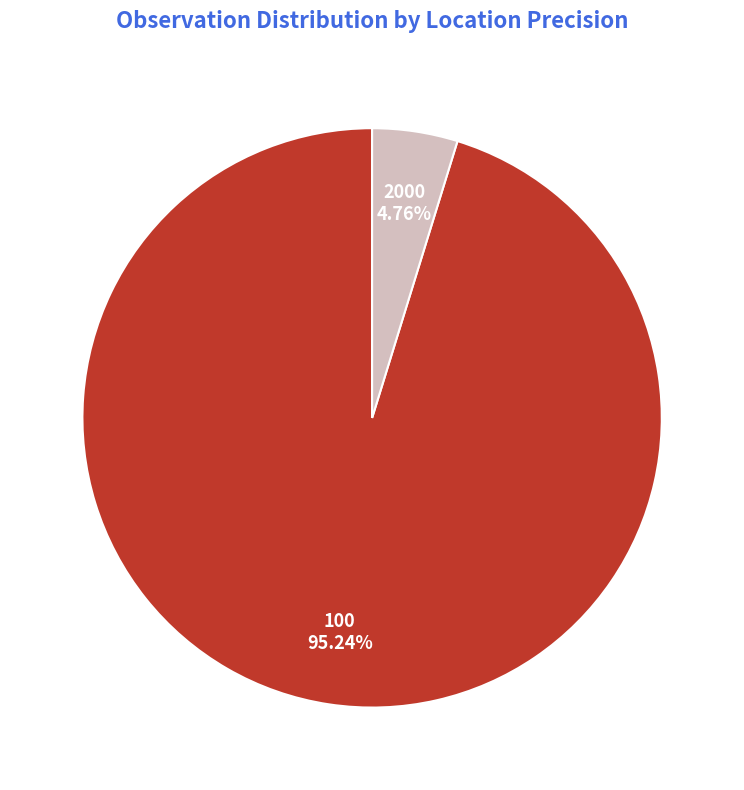

To the nearest percent, what portion does 100 represent?

95%